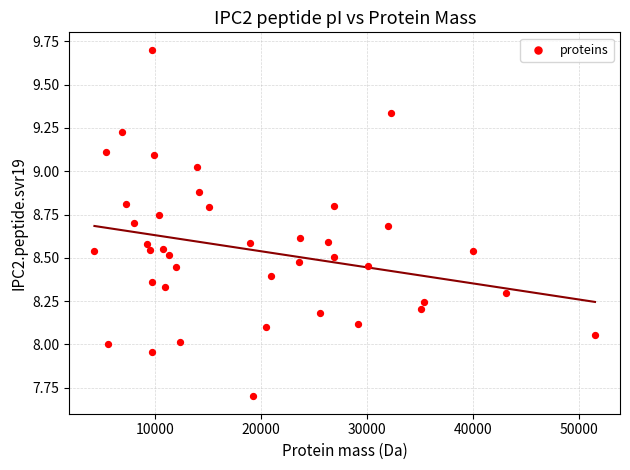

What is the range of Y values (max minus min)?

2.0